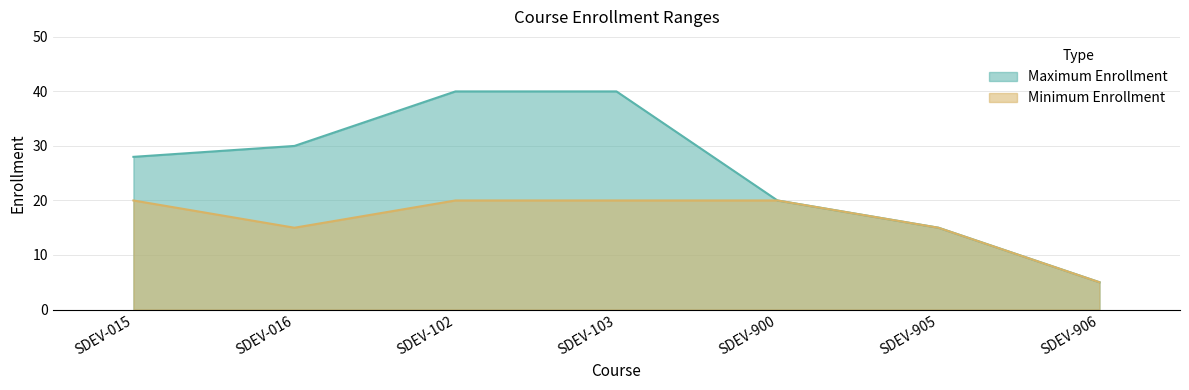

What is the maximum value shown in the chart?

40